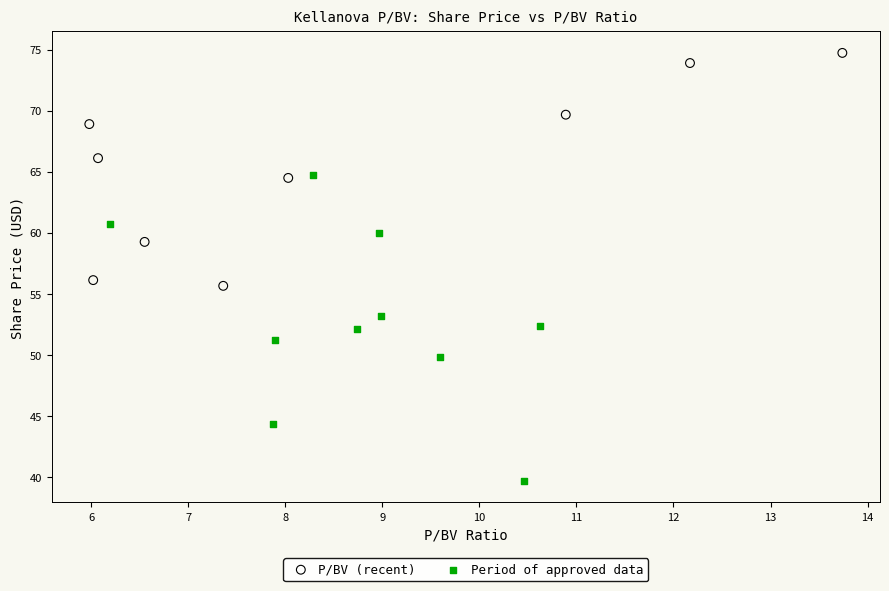

Which series reaches the maximum Y coordinate?

P/BV (recent)